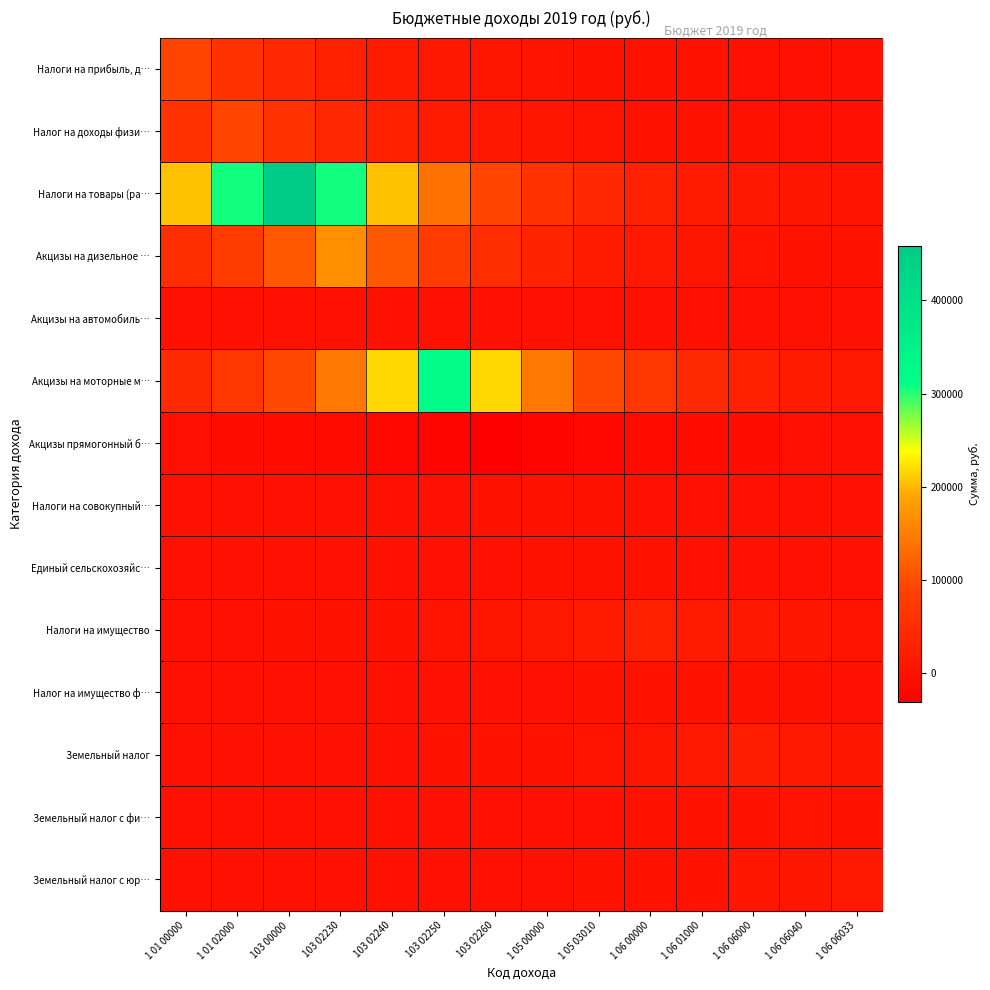

List the series in order of their peak value, highest first.

Налоги на товары (ра…, Акцизы на моторные м…, Акцизы на дизельное …, Налоги на прибыль, д…, Налог на доходы физи…, Налоги на имущество, Земельный налог, Земельный налог с юр…, Земельный налог с фи…, Налог на имущество ф…, Налоги на совокупный…, Единый сельскохозяйс…, Акцизы на автомобиль…, Акцизы прямогонный б…